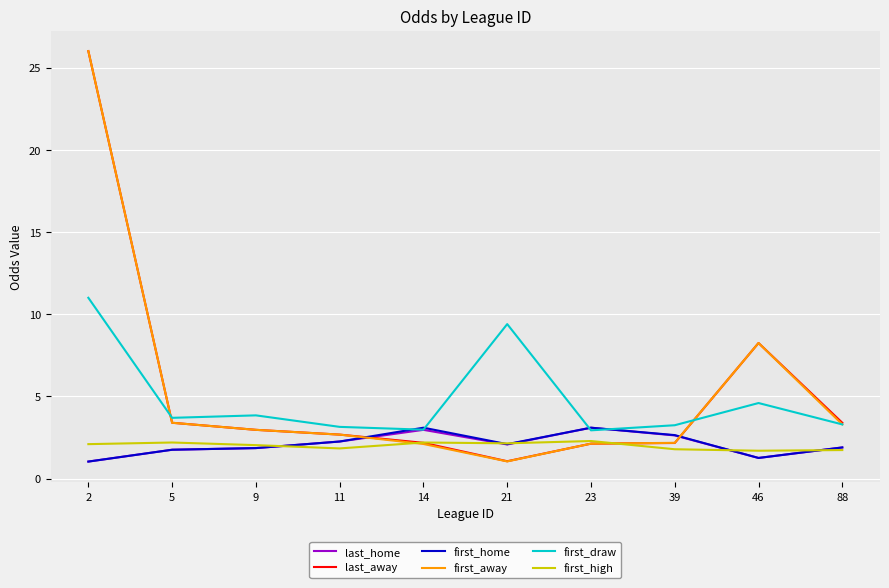

Is the value of first_away at 5 greater than the value of first_home at 11?

Yes